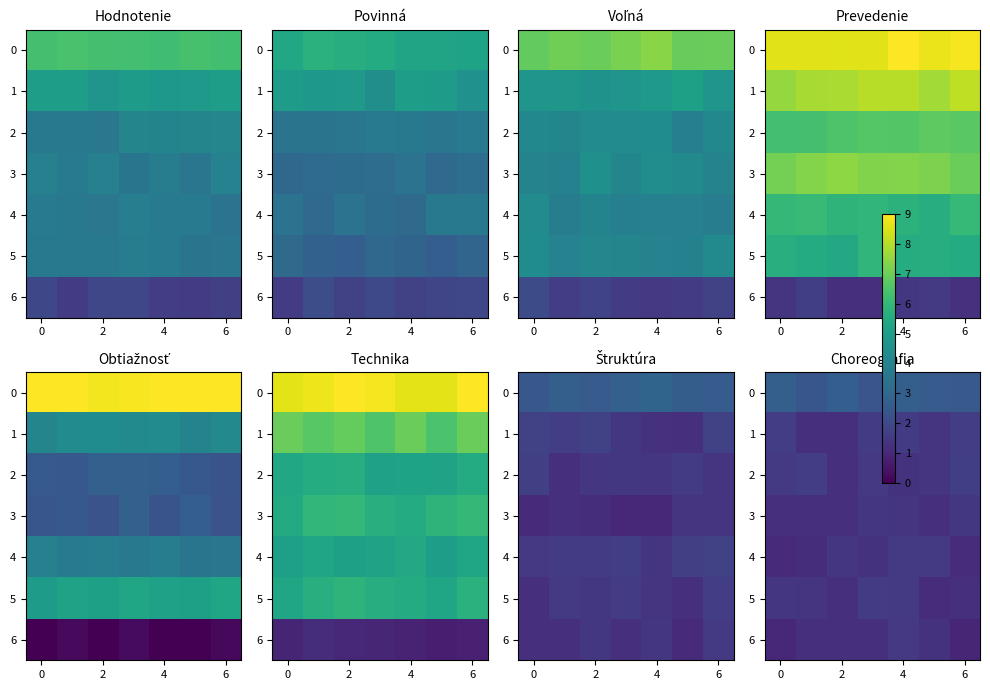

How many data points in row_6 are less than 1?

1